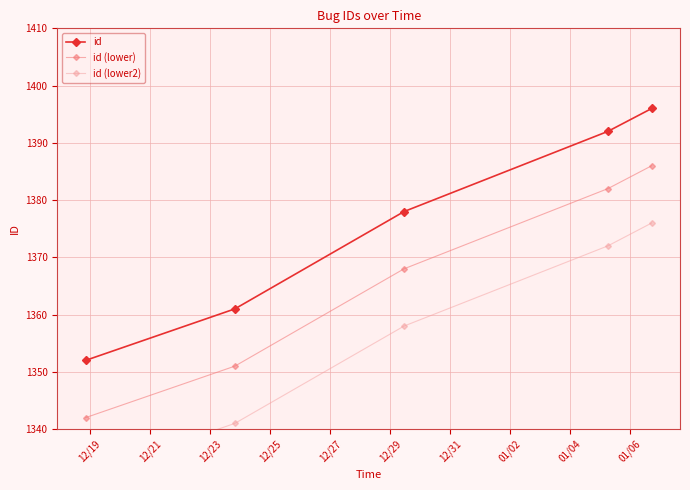

True or false: id (lower) has more than 1 points higher than both neighbors.

False